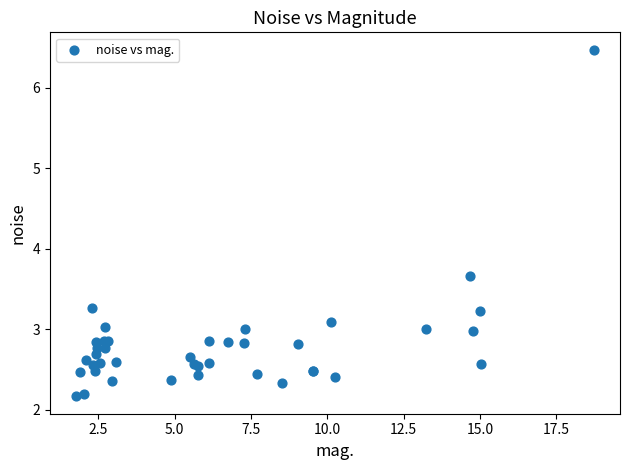

What Y value in the scatter plot is closest to 4?

3.7